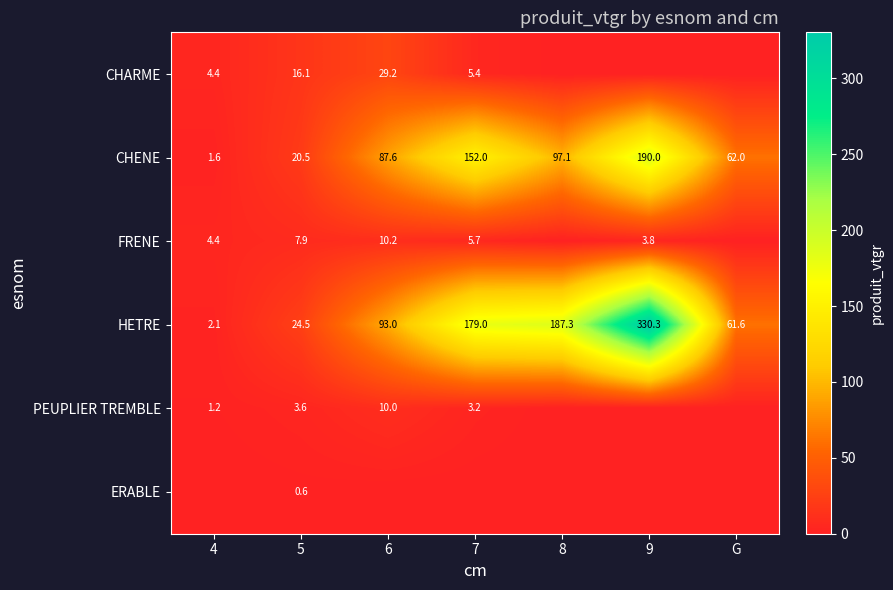

At which category is the sum across all series the highest?

9